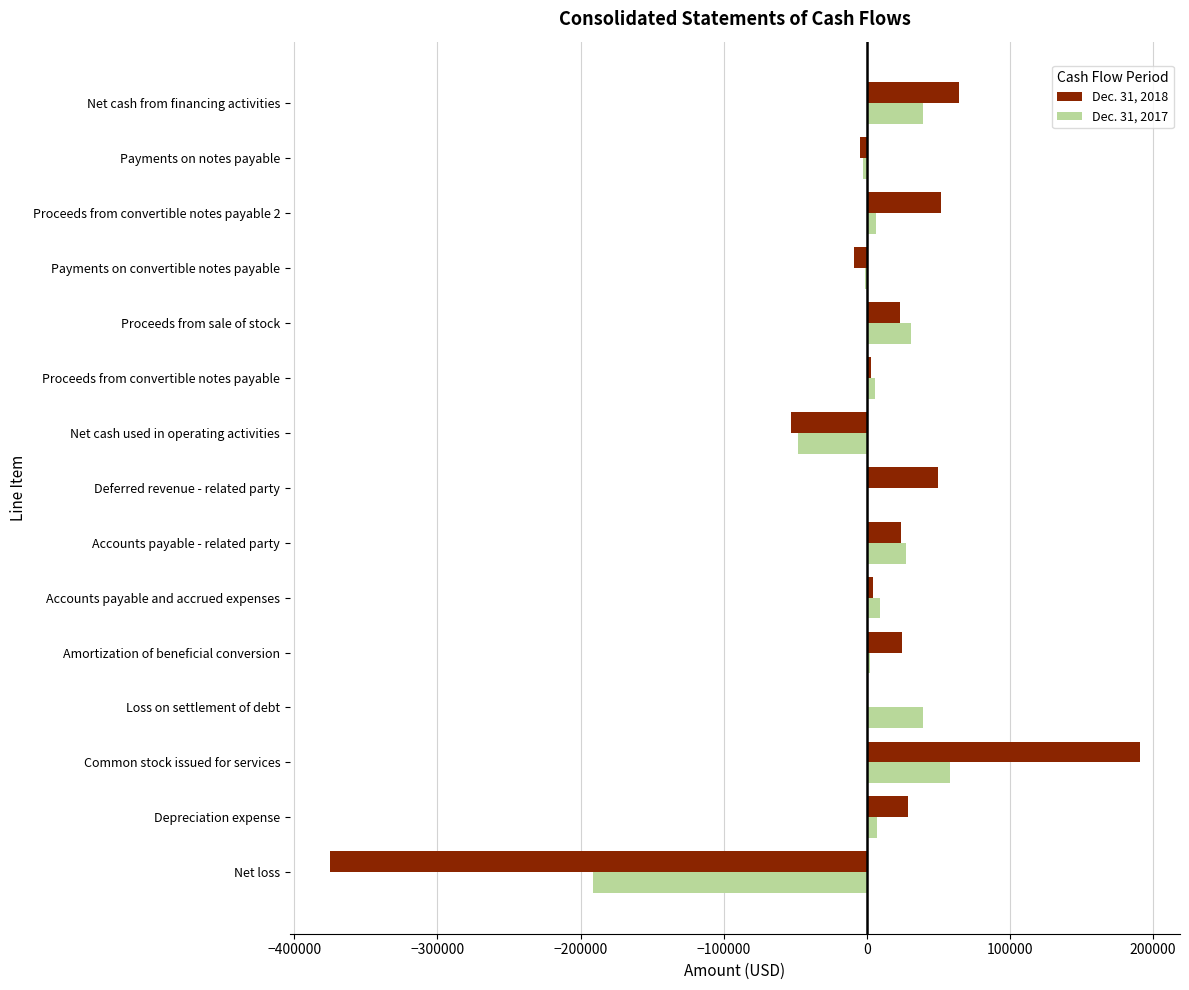

True or false: Dec. 31, 2017 has a value of 31000 at Proceeds from sale of stock.

True